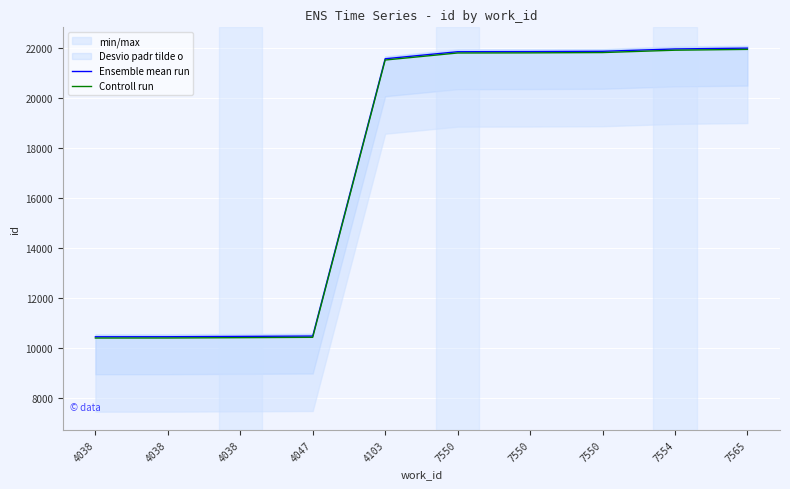

What is the sum of the Controll run values at 4047 and 7550?

32255